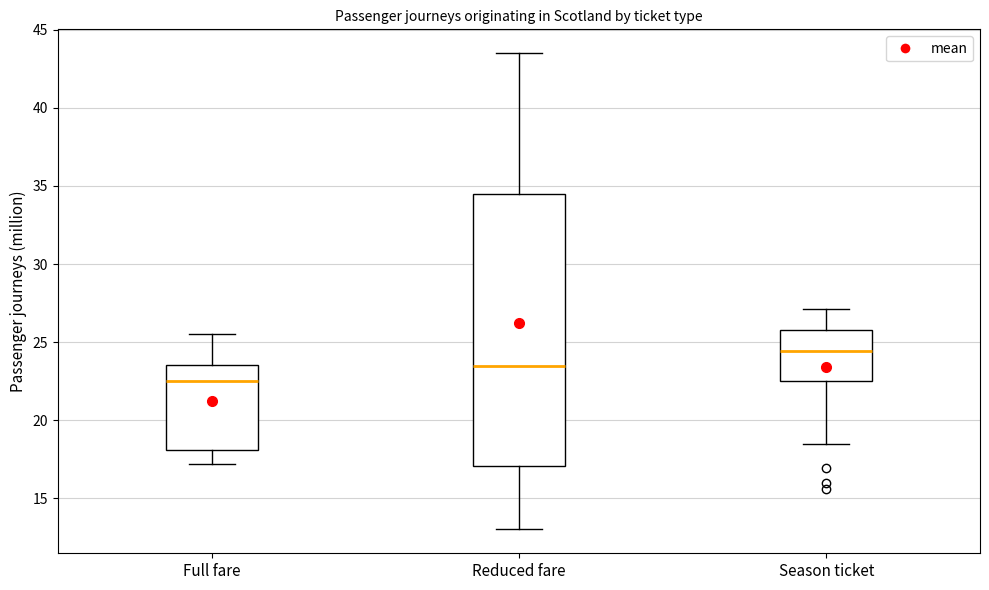

Where does the median line of the box for Full fare sit on the y-axis? The values are not printed on the chart, so give them approximately, as read against the axis.

22.5